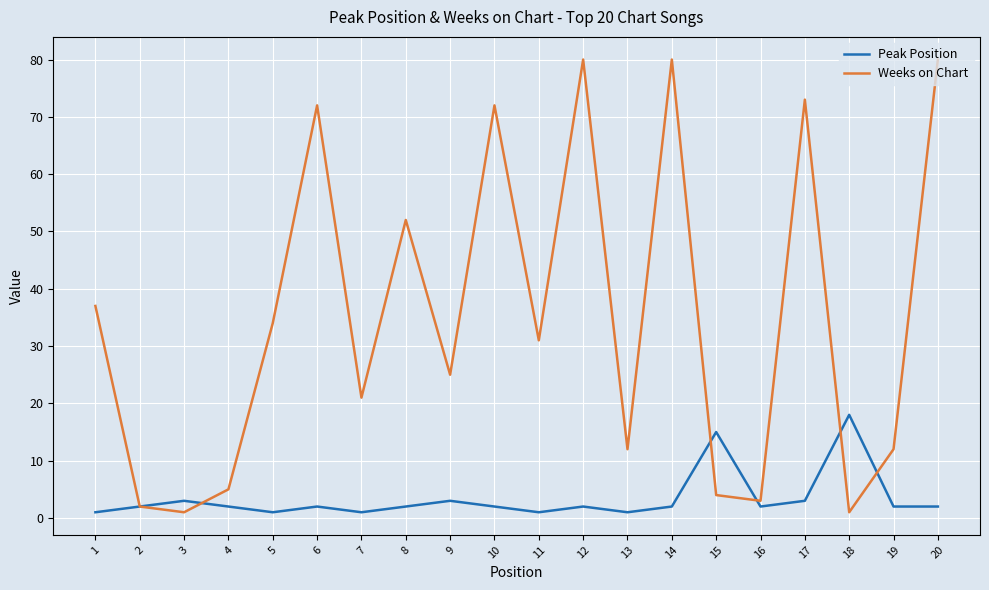

What is the highest value of the Weeks on Chart series?

80